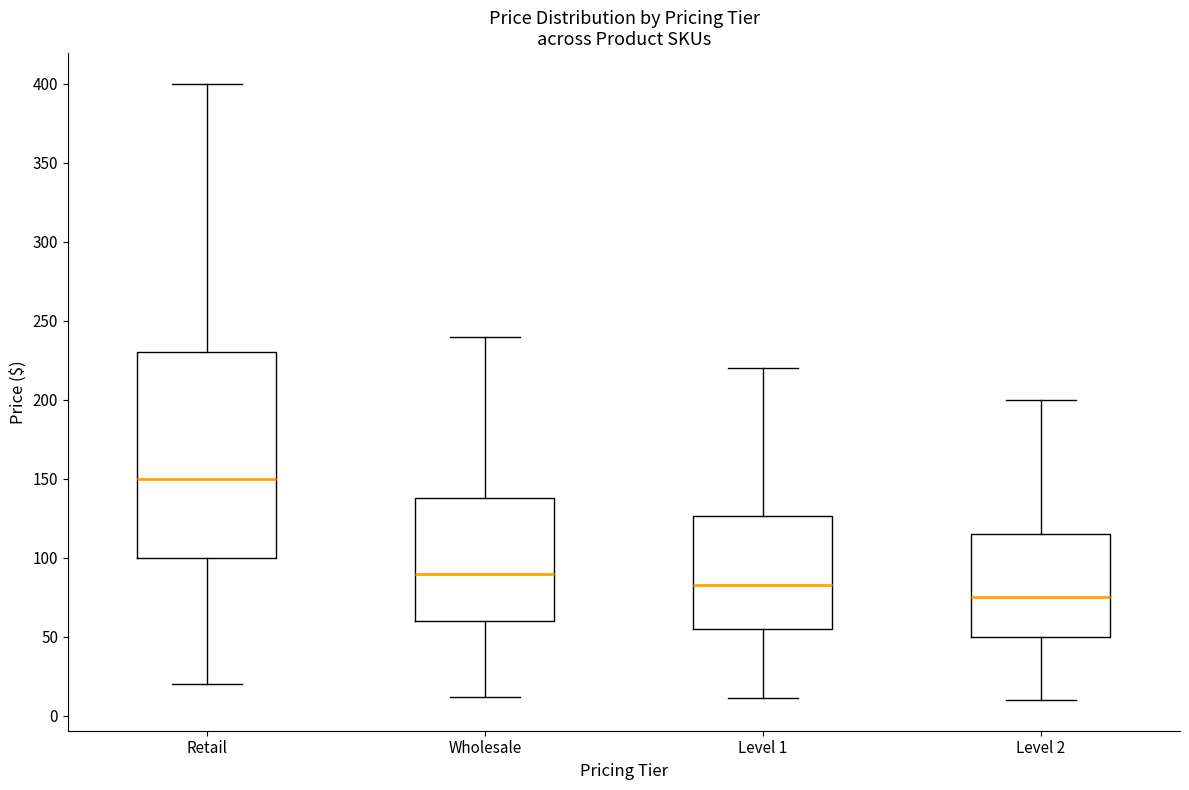

Reading left to right, transcribe this box plot: for each box, give where its median line is, the range the box spans, and where its two whiskers end, as read against the y-axis. The values are not printed on the chart, so give them approximately, as read against the axis.

Retail: median 150, box 100 to 230, whiskers 20 to 400
Wholesale: median 90, box 60 to 140, whiskers 10 to 240
Level 1: median 80, box 55 to 125, whiskers 10 to 220
Level 2: median 75, box 50 to 115, whiskers 10 to 200